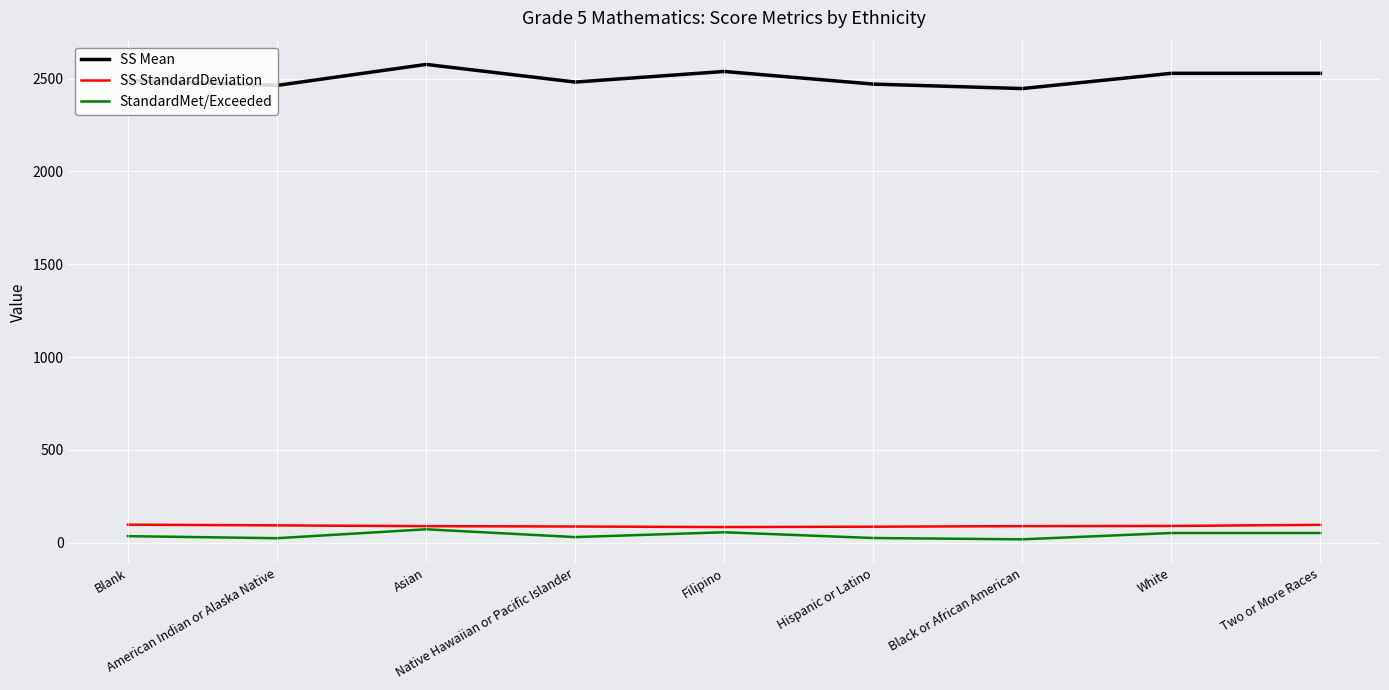

What is the maximum value for SS Mean?

2576